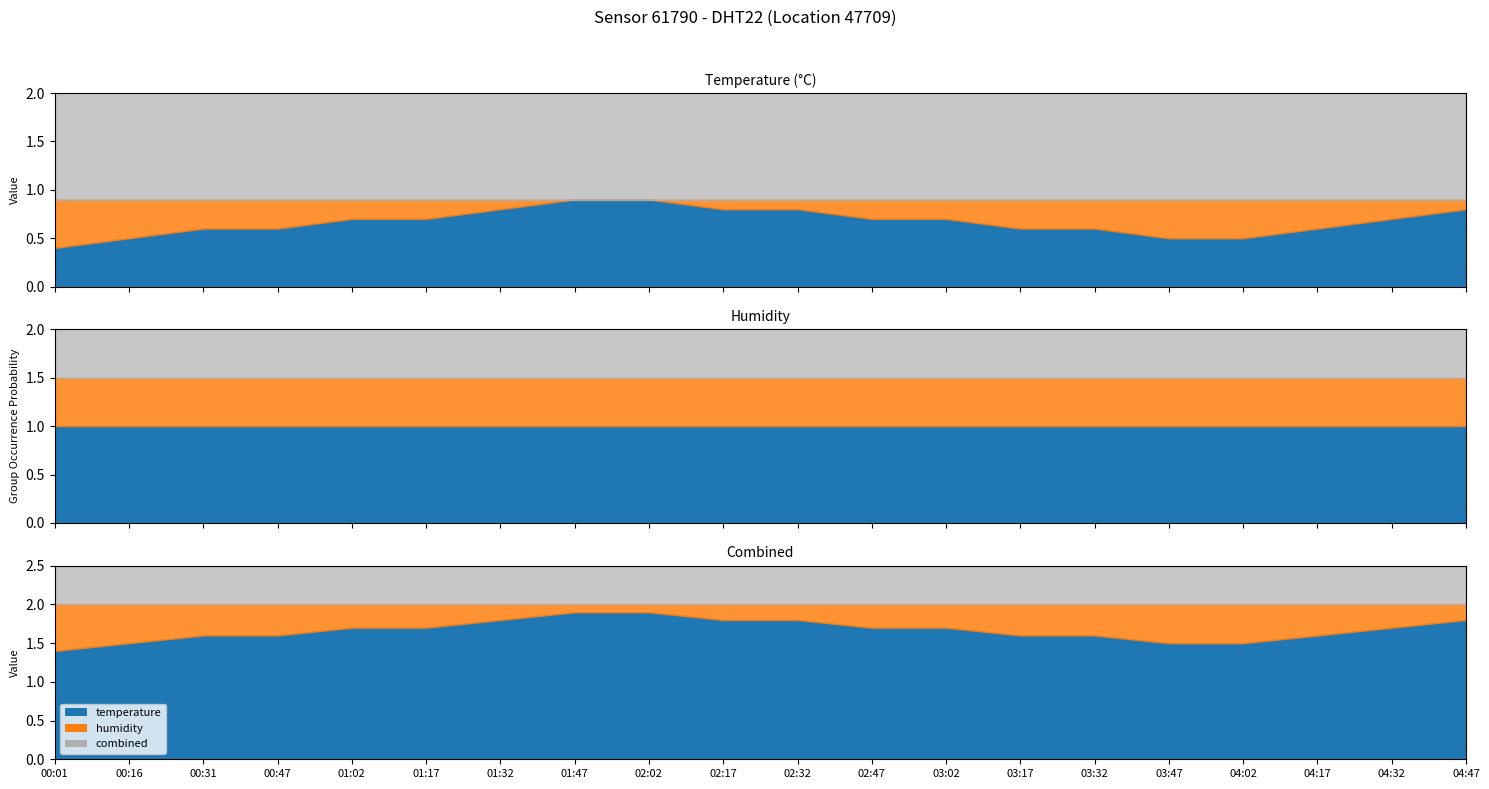

Reading left to right, list all the values displayed in this chart.

temperature: 00:01=0.4	00:16=0.5	00:31=0.6	00:47=0.6	01:02=0.7	01:17=0.7	01:32=0.8	01:47=0.9	02:02=0.9	02:17=0.8	02:32=0.8	02:47=0.7	03:02=0.7	03:17=0.6	03:32=0.6	03:47=0.5	04:02=0.5	04:17=0.6	04:32=0.7	04:47=0.8
humidity: 00:01=1.0	00:16=1.0	00:31=1.0	00:47=1.0	01:02=1.0	01:17=1.0	01:32=1.0	01:47=1.0	02:02=1.0	02:17=1.0	02:32=1.0	02:47=1.0	03:02=1.0	03:17=1.0	03:32=1.0	03:47=1.0	04:02=1.0	04:17=1.0	04:32=1.0	04:47=1.0
combined: 00:01=1.4	00:16=1.5	00:31=1.6	00:47=1.6	01:02=1.7	01:17=1.7	01:32=1.8	01:47=1.9	02:02=1.9	02:17=1.8	02:32=1.8	02:47=1.7	03:02=1.7	03:17=1.6	03:32=1.6	03:47=1.5	04:02=1.5	04:17=1.6	04:32=1.7	04:47=1.8